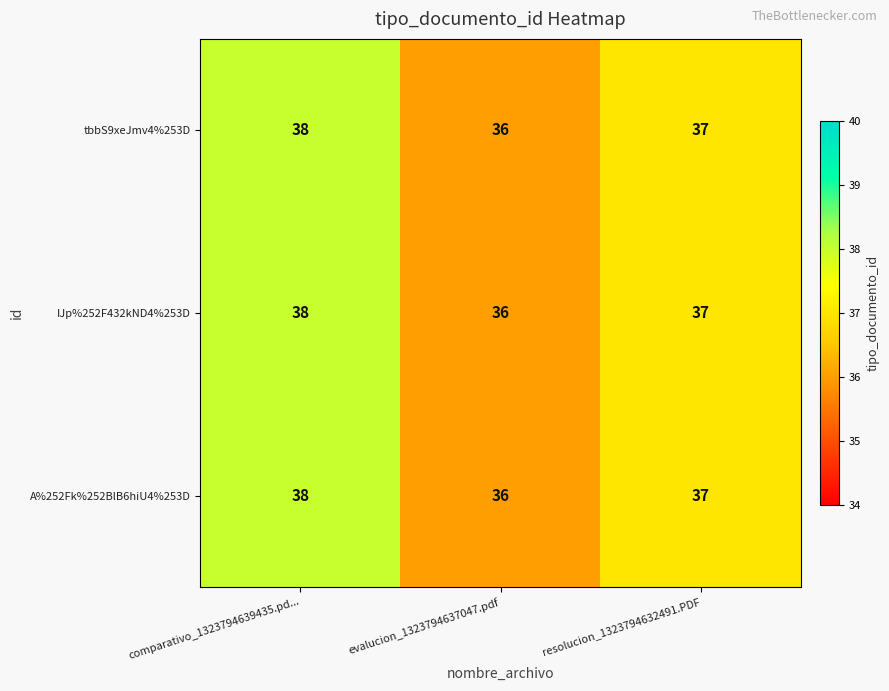

Reading left to right, transcribe all the data shown in this chart.

tbbS9xeJmv4%253D: 38	36	37
IJp%252F432kND4%253D: 38	36	37
A%252Fk%252BlB6hiU4%253D: 38	36	37